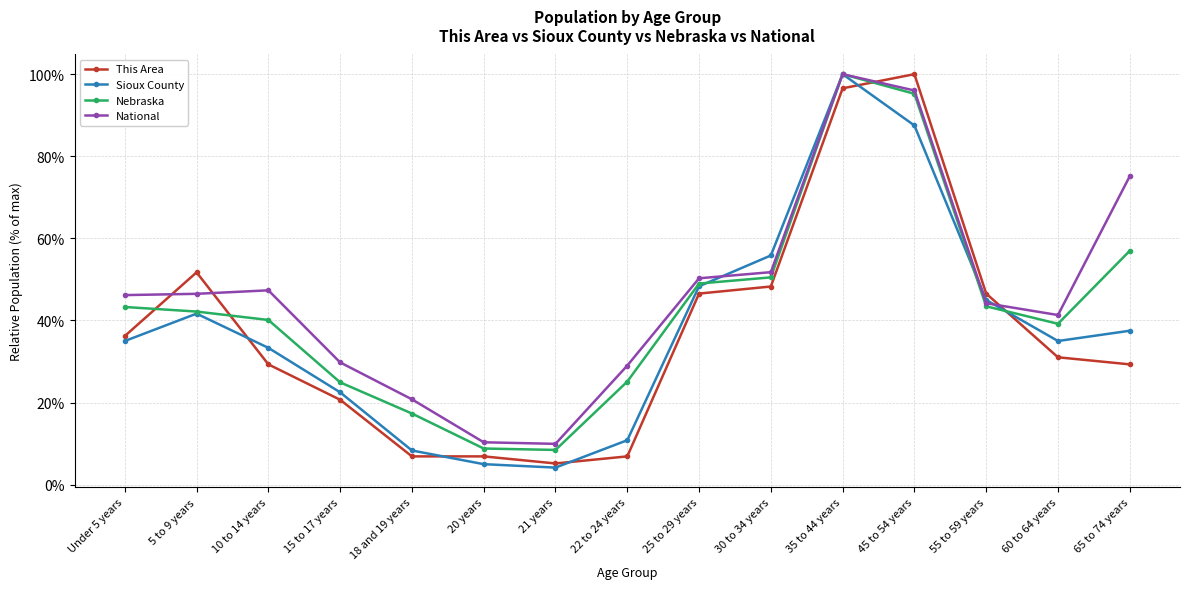

What is the label of the 10th point from the right?

20 years